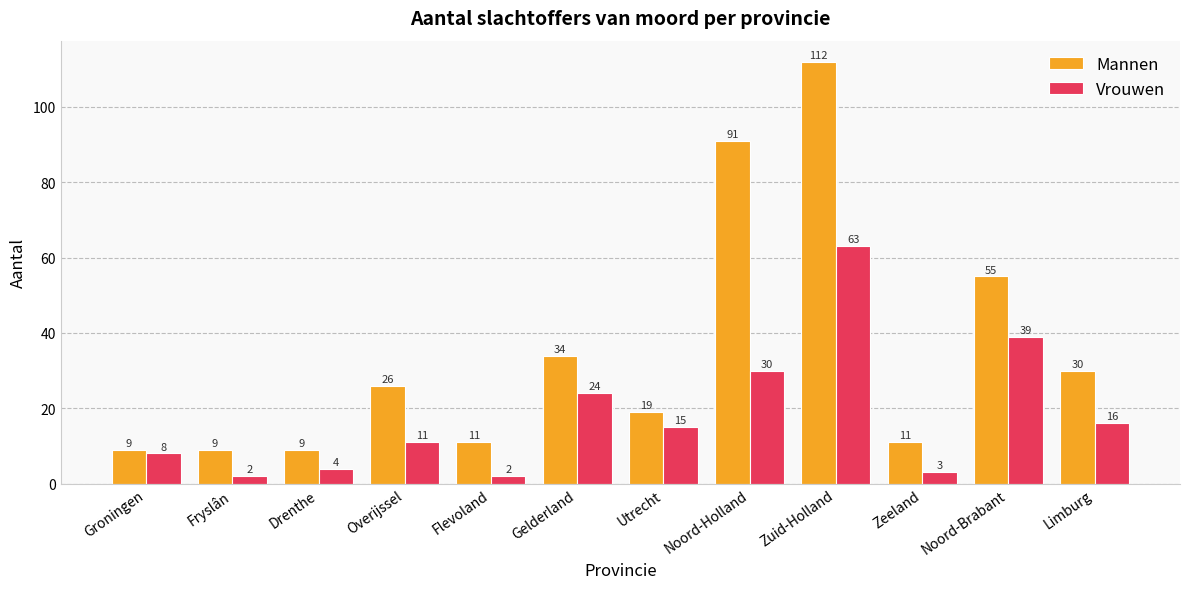

At how many categories does at least one series exceed 20?

6